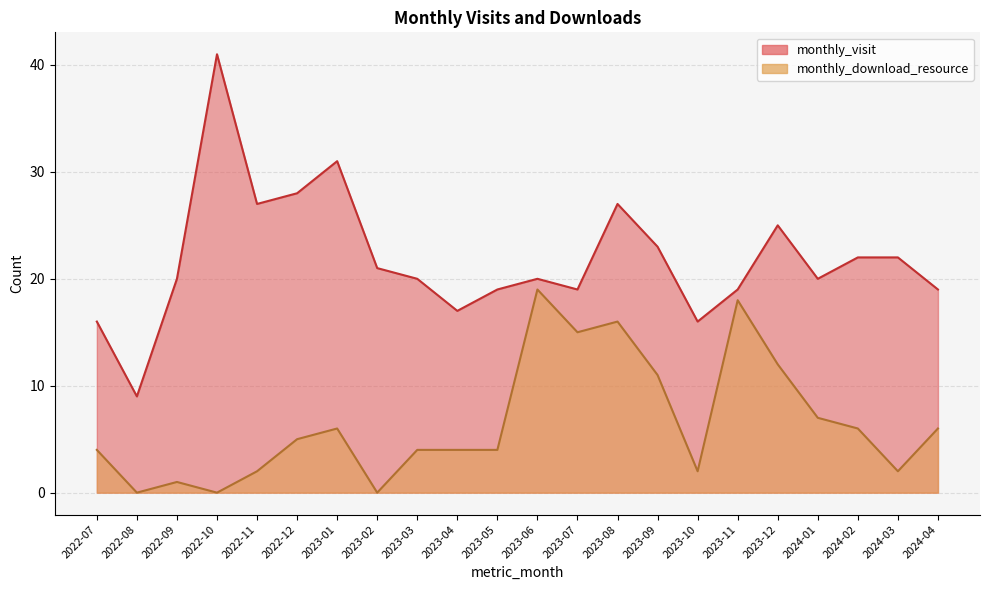

True or false: monthly_visit and monthly_download_resource cross at least once.

False